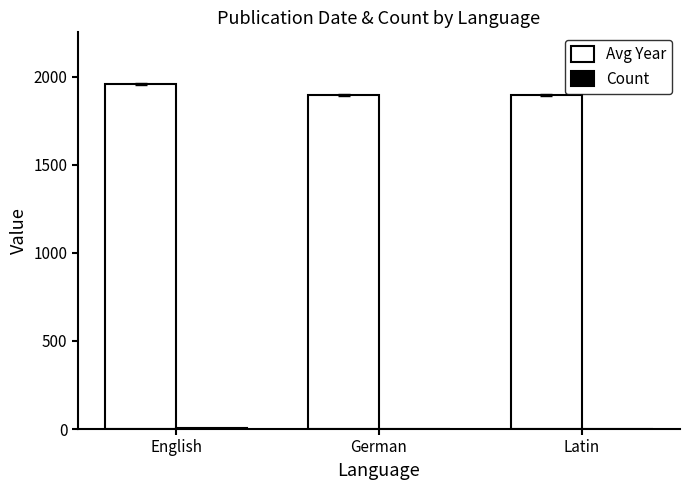

Between English and Latin, which series saw the biggest shift?

Avg Year